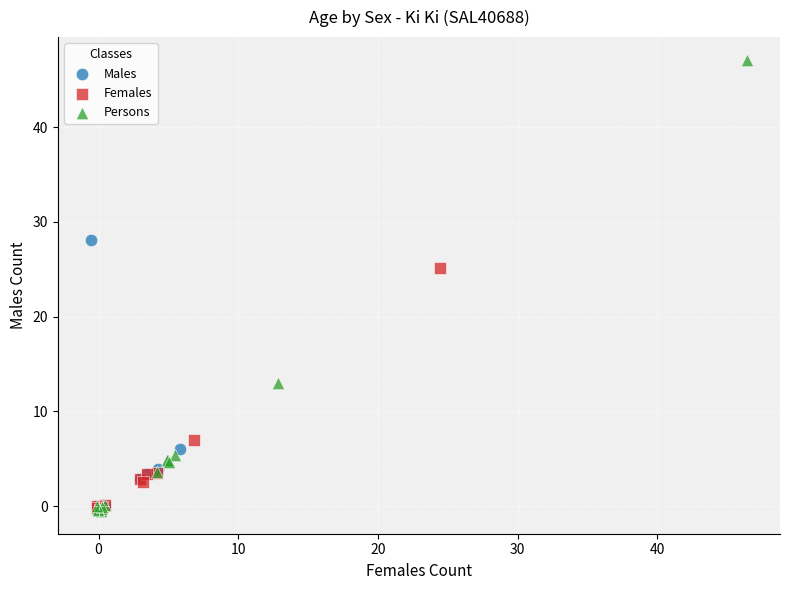

Which series has the widest spread of Y values?

Persons